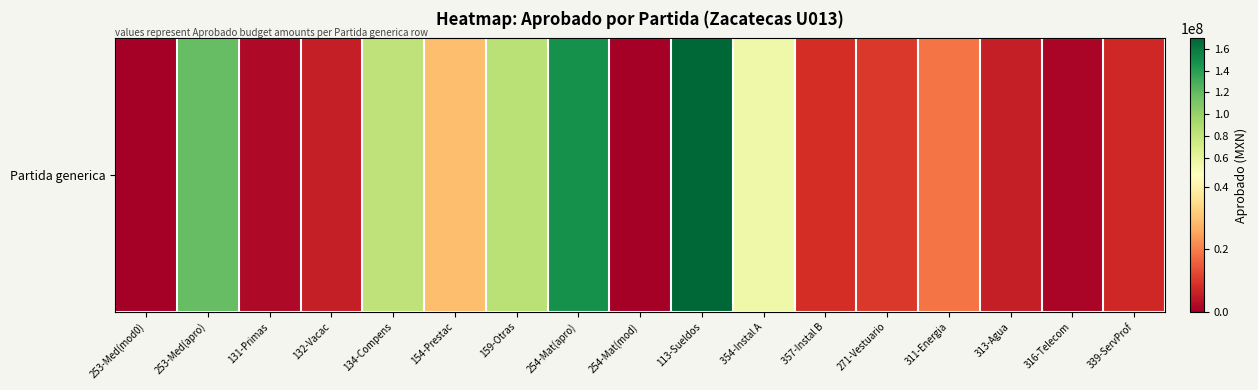

Which has a higher value, 134-Compens or 154-Prestac?

134-Compens